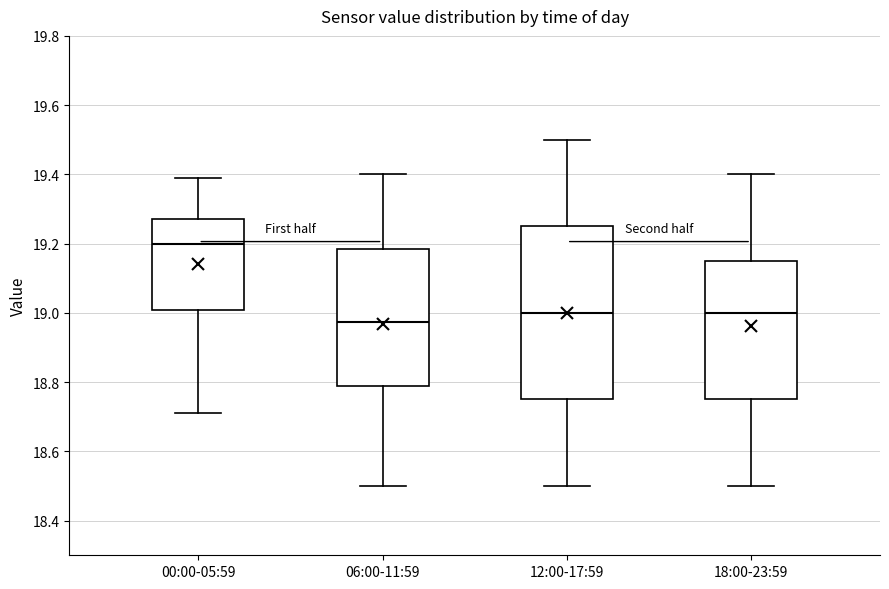

Comparing the boxes themselves (not the whiskers), which one is the tallest?

12:00-17:59